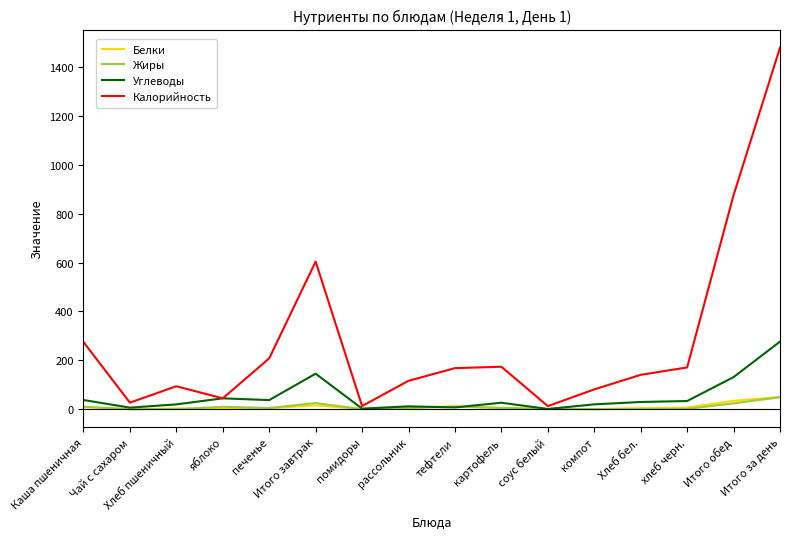

Between помидоры and картофель, which series saw the biggest shift?

Калорийность